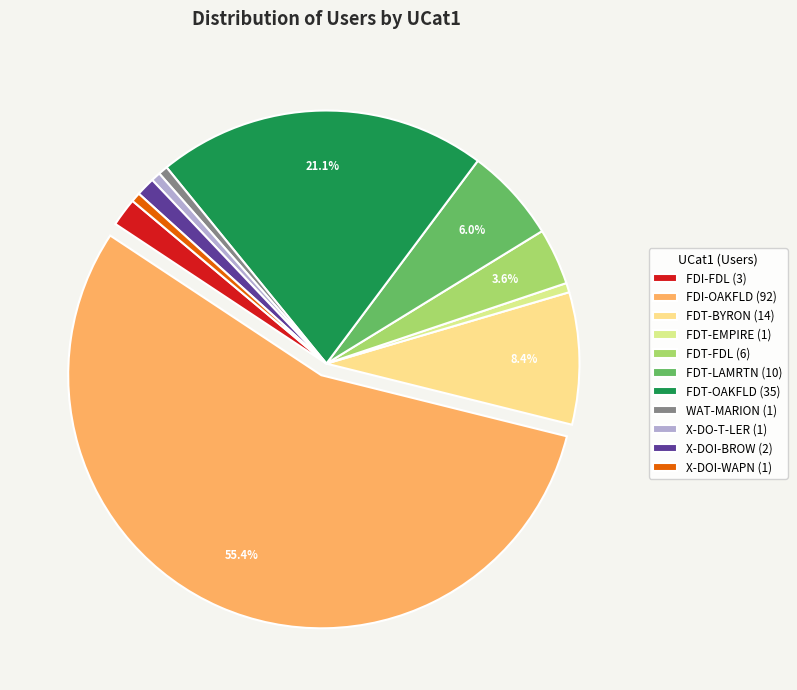

Rank the categories by value from highest to lowest.

FDI-OAKFLD, FDT-OAKFLD, FDT-BYRON, FDT-LAMRTN, FDT-FDL, FDI-FDL, X-DOI-BROW, FDT-EMPIRE, WAT-MARION, X-DO-T-LER, X-DOI-WAPN